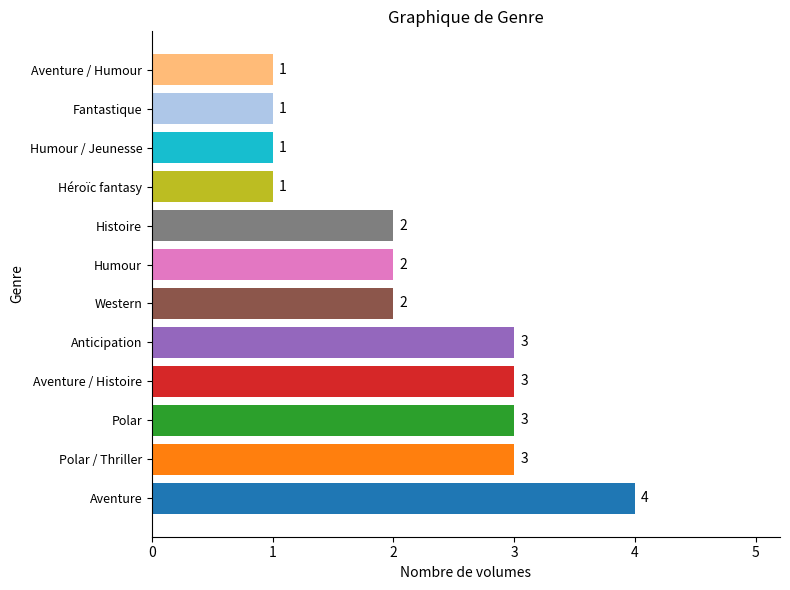

True or false: the data shows 2 at Humour.

True